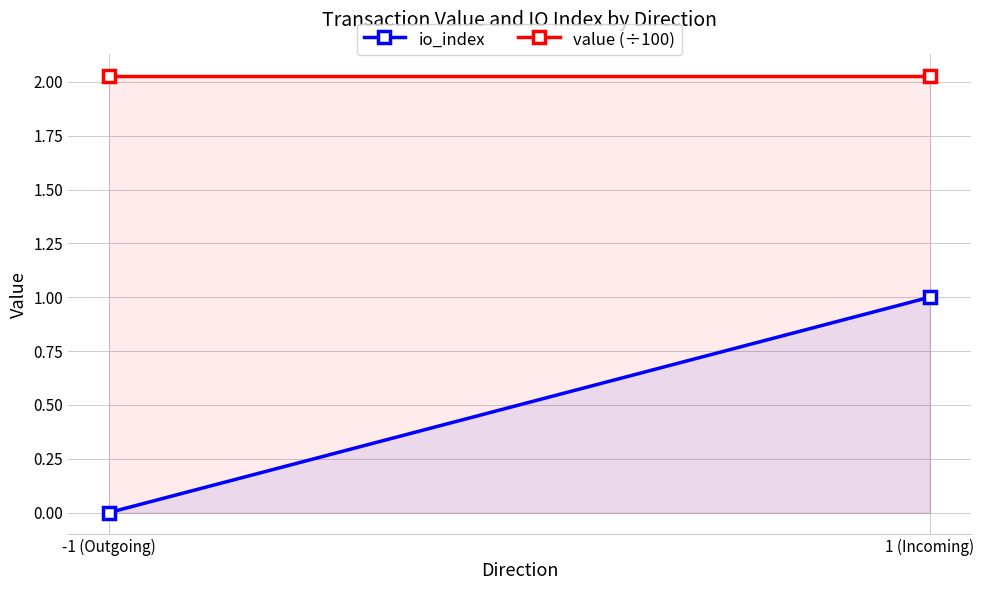

At how many categories does at least one series exceed 0?

2